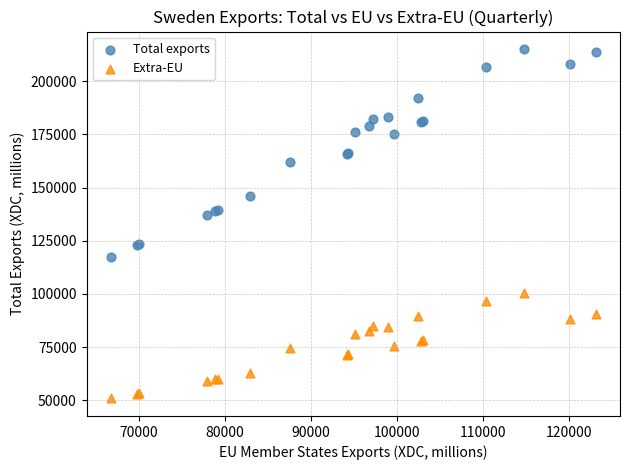

Which series reaches the maximum Y coordinate?

Total exports